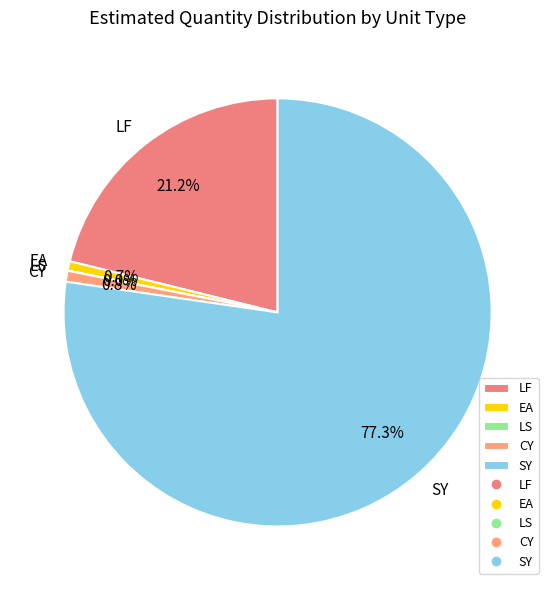

Is it true that LF is 2% of the pie?

False